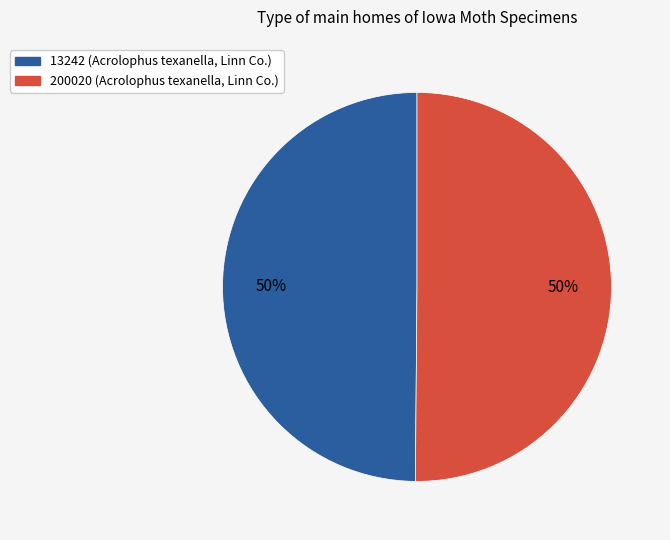

Is the sum of 13242 and 200020 greater than half?

Yes